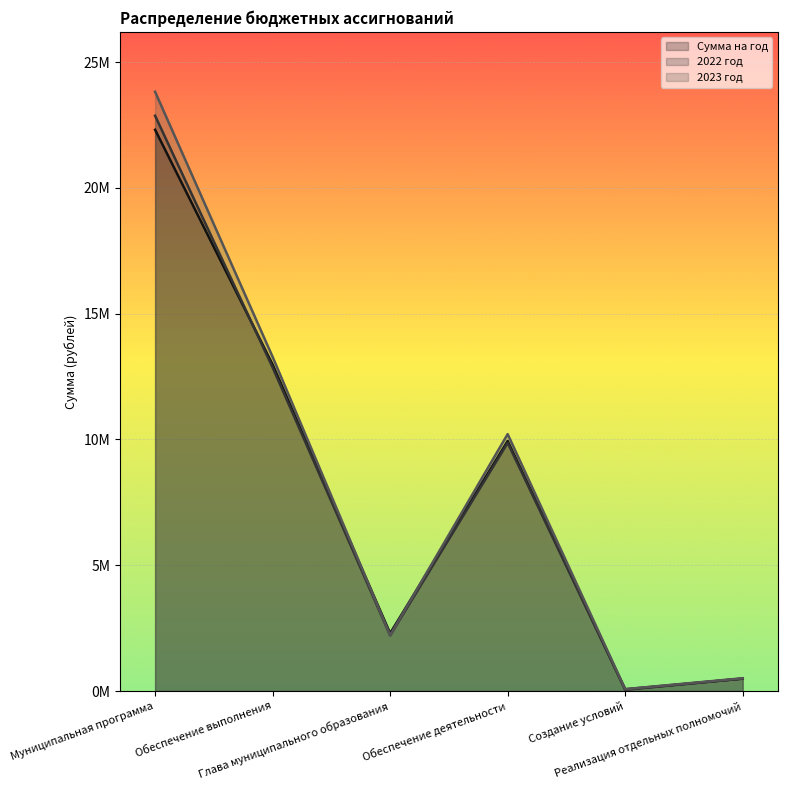

Is the value of 2022 год at Реализация отдельных полномочий greater than the value of 2023 год at Реализация отдельных полномочий?

No